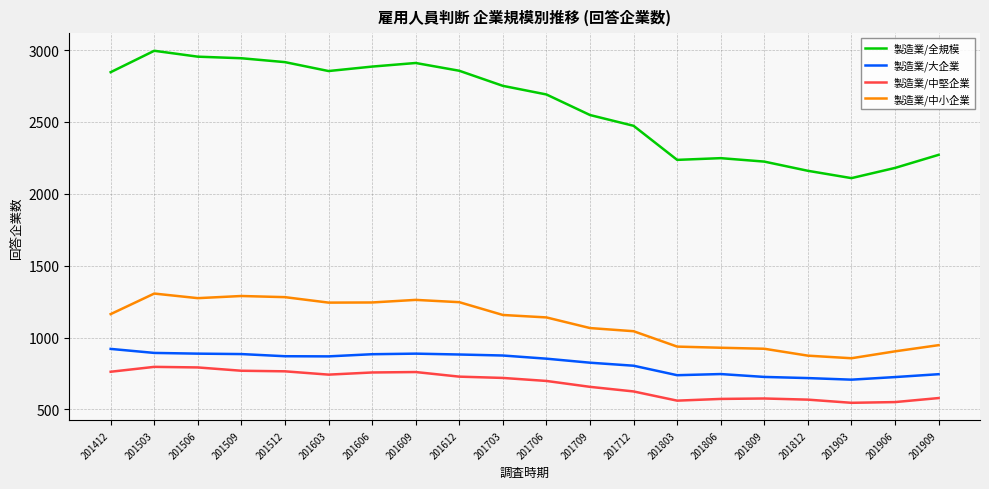

What is the difference between the maximum and minimum values in the 製造業/全規模 series?

886